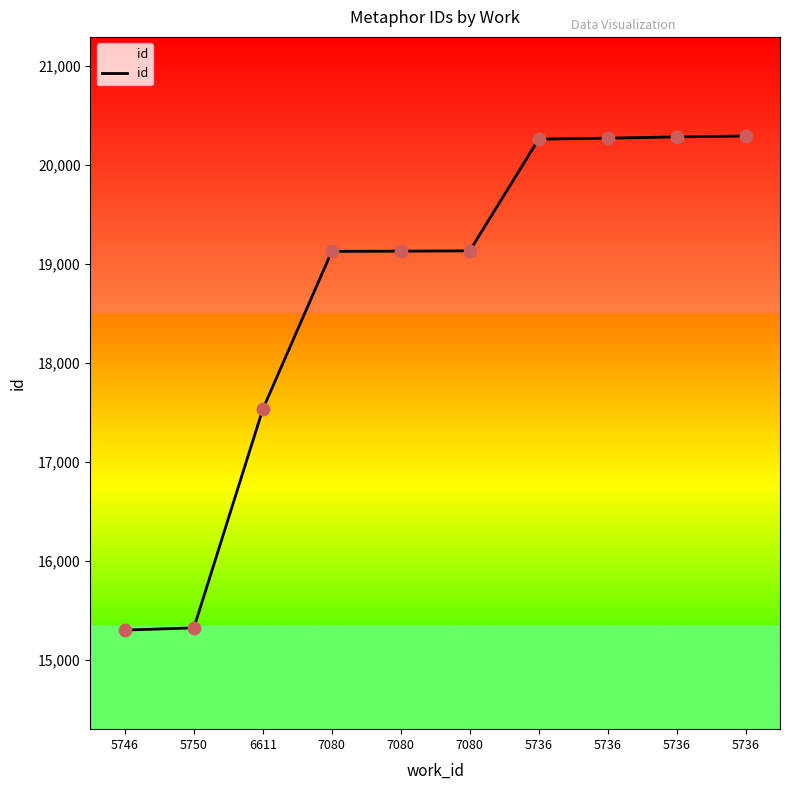

What is the change in value from 5746 to 5750?

+22